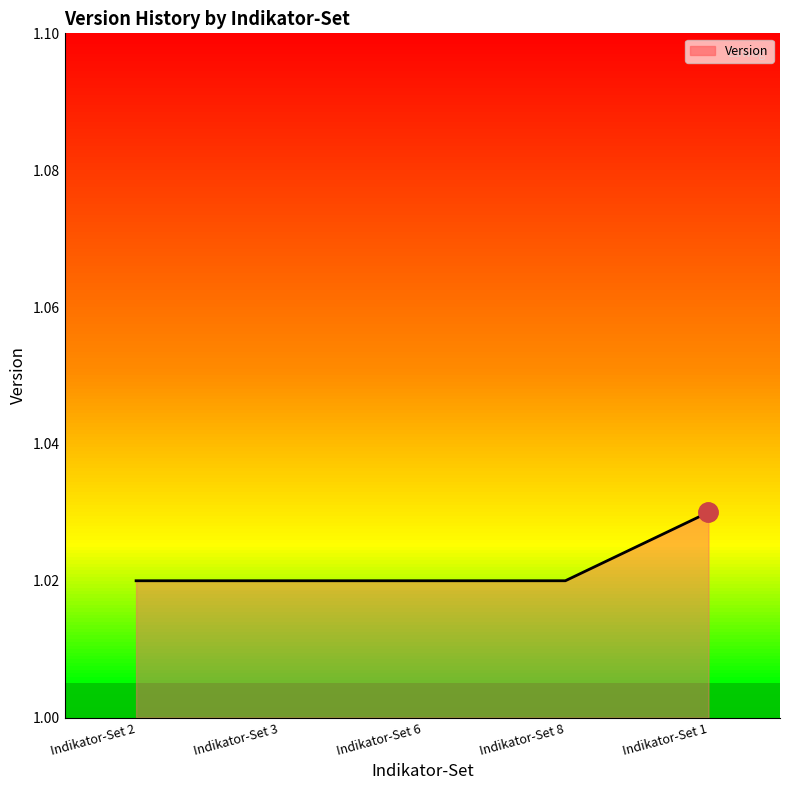

The value at Indikator-Set 1 is 1.7. True or false?

False